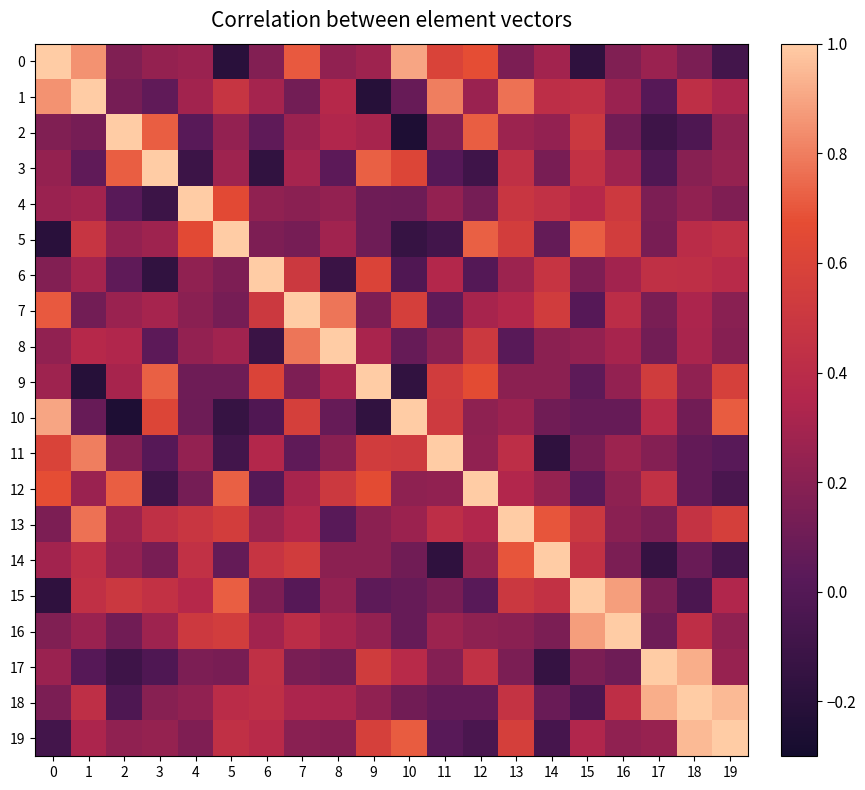

Rank the series by their maximum value, from lowest to highest.

0, 1, 2, 3, 4, 5, 6, 7, 8, 9, 10, 11, 12, 13, 14, 15, 16, 17, 18, 19